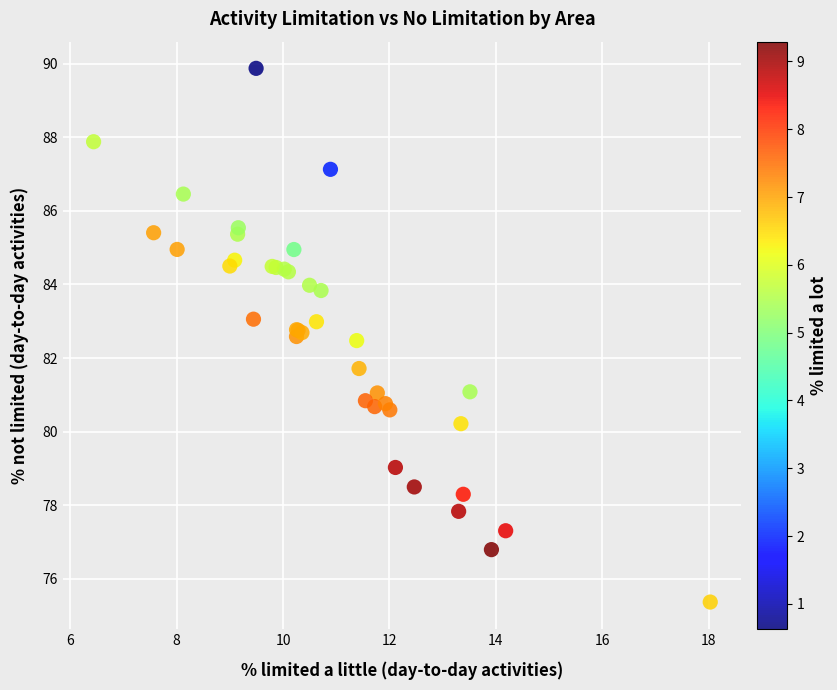

What Y value in the scatter plot is closest to 82?

81.7